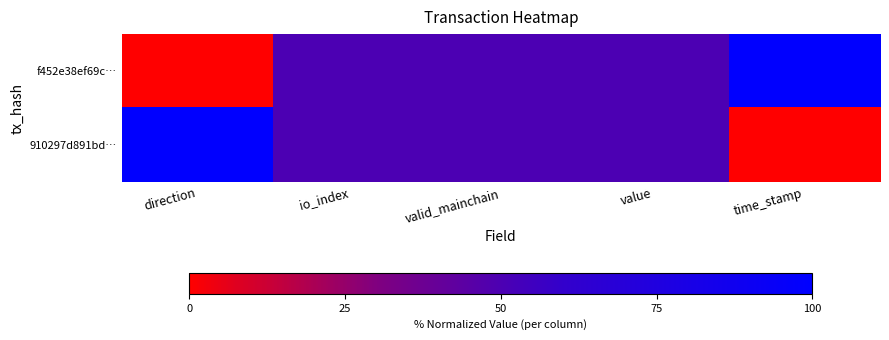

Count the number of categories in the chart.

5